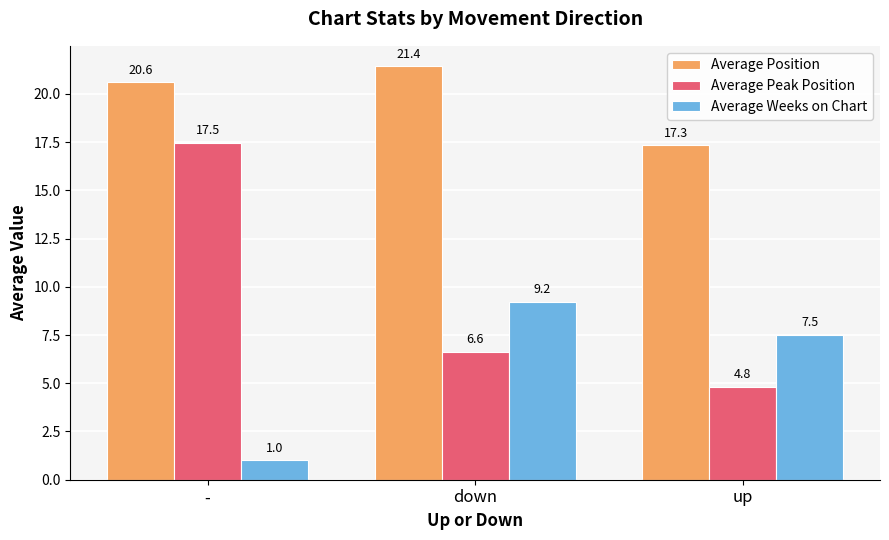

Rank the series by their average value, from highest to lowest.

Average Position, Average Peak Position, Average Weeks on Chart